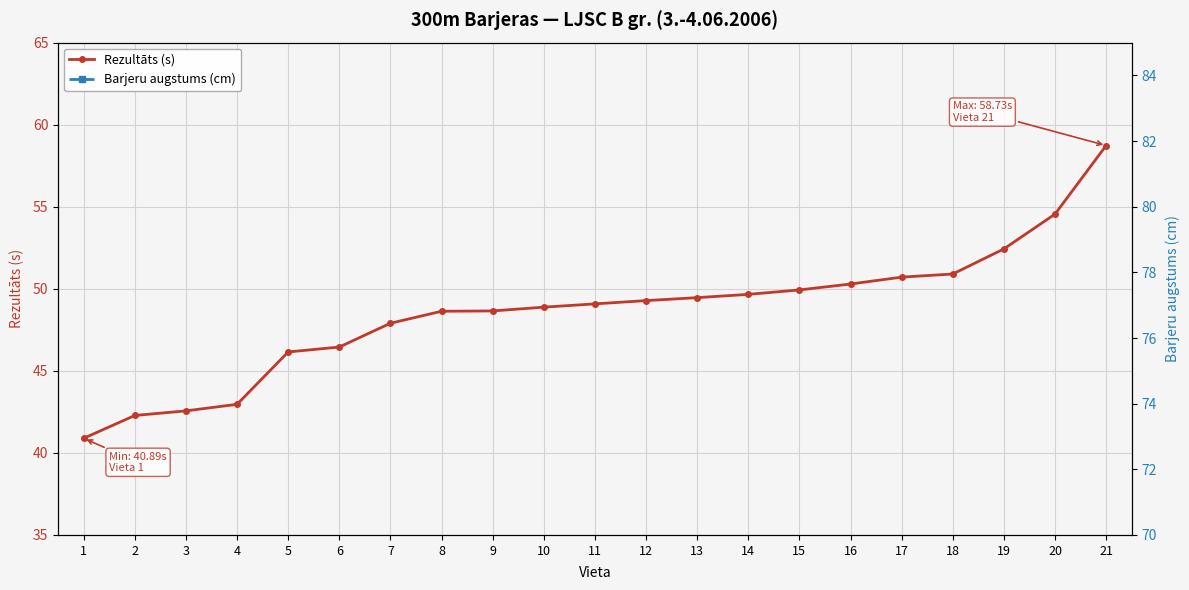

At which label does Barjeru augstums (cm) reach its minimum?

1